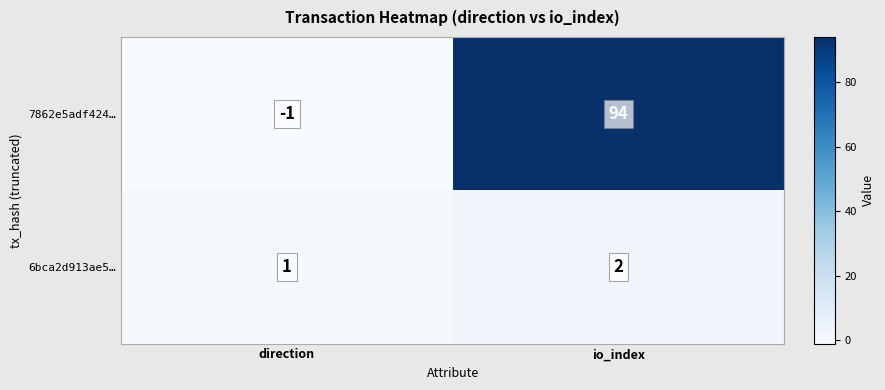

Reading right to left, extract all data points from this chart.

7862e5adf424…: io_index=94	direction=-1
6bca2d913ae5…: io_index=2	direction=1